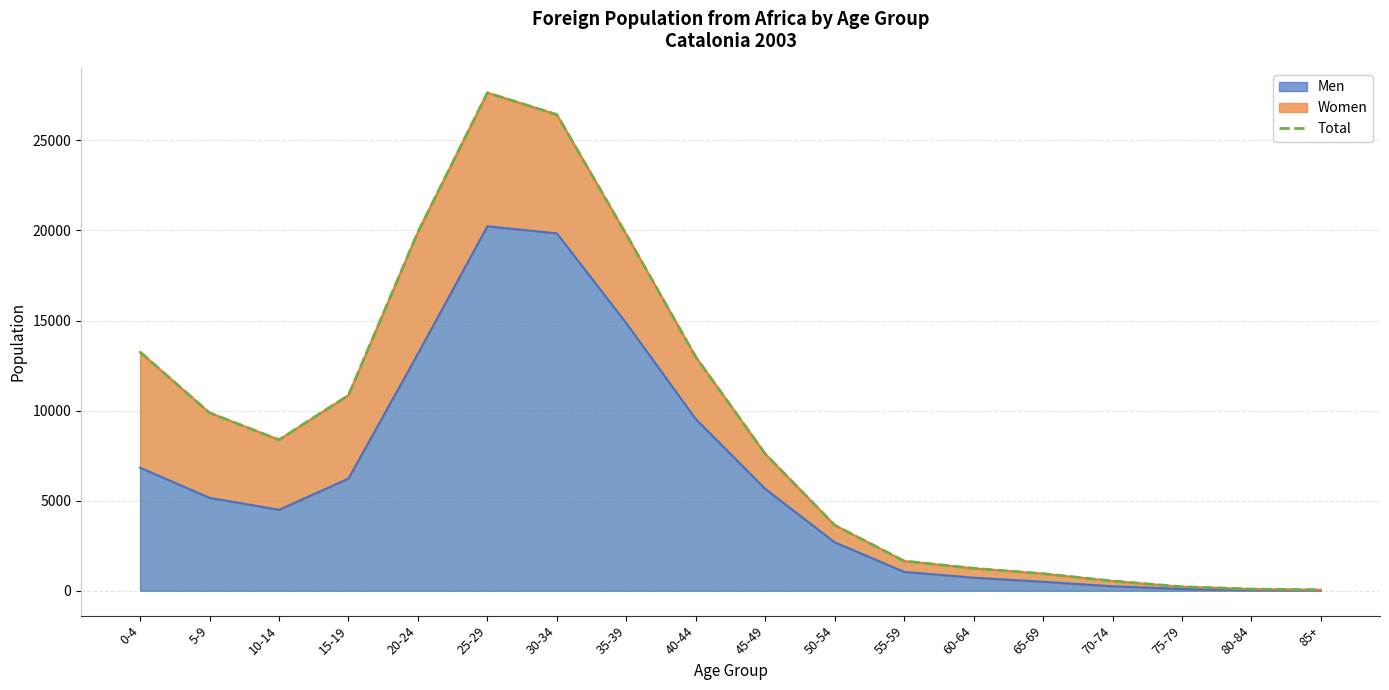

What is the average value?

9172